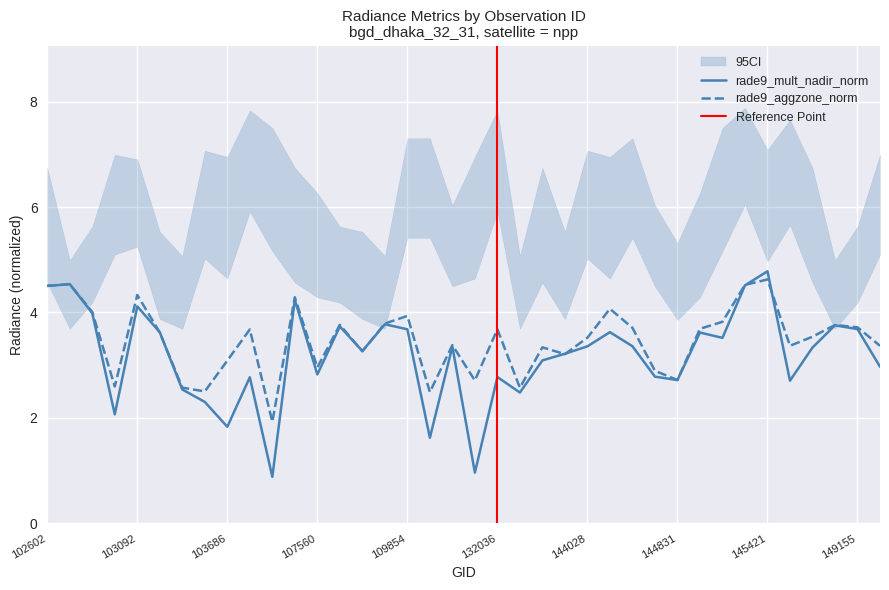

Where does the rade9_mult_nadir_norm series first go above 3?

102602